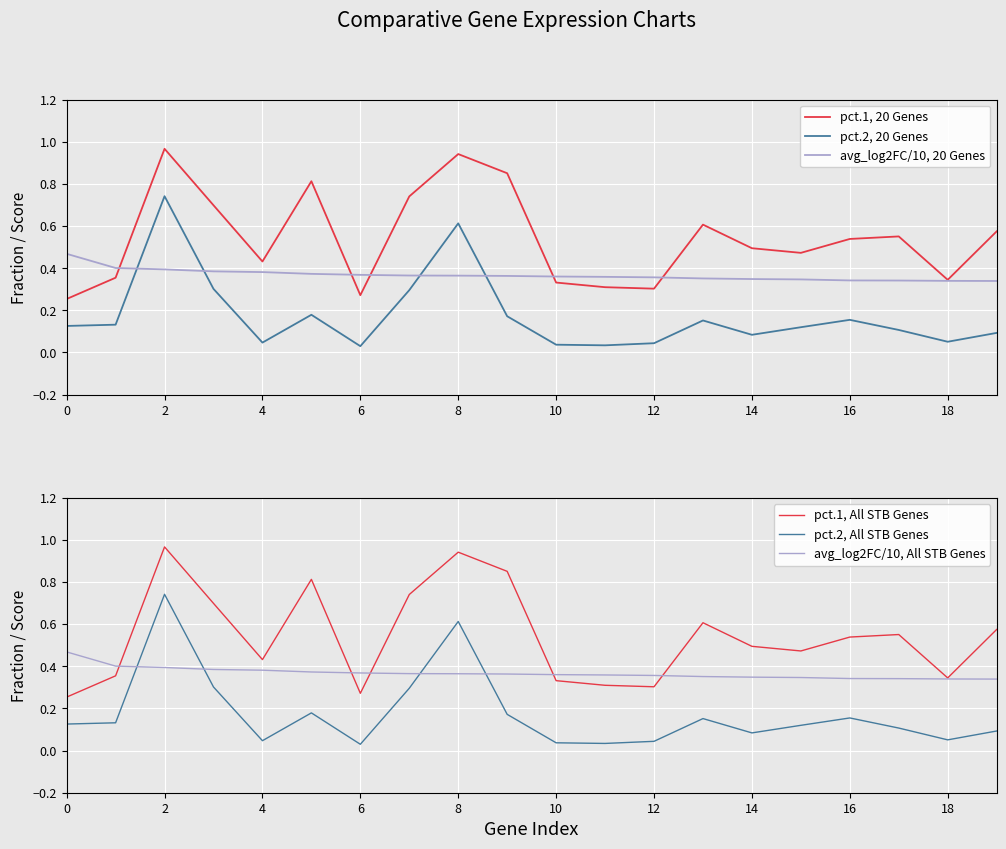

True or false: pct.1, 20 Genes and pct.1, All STB Genes cross at least once.

False